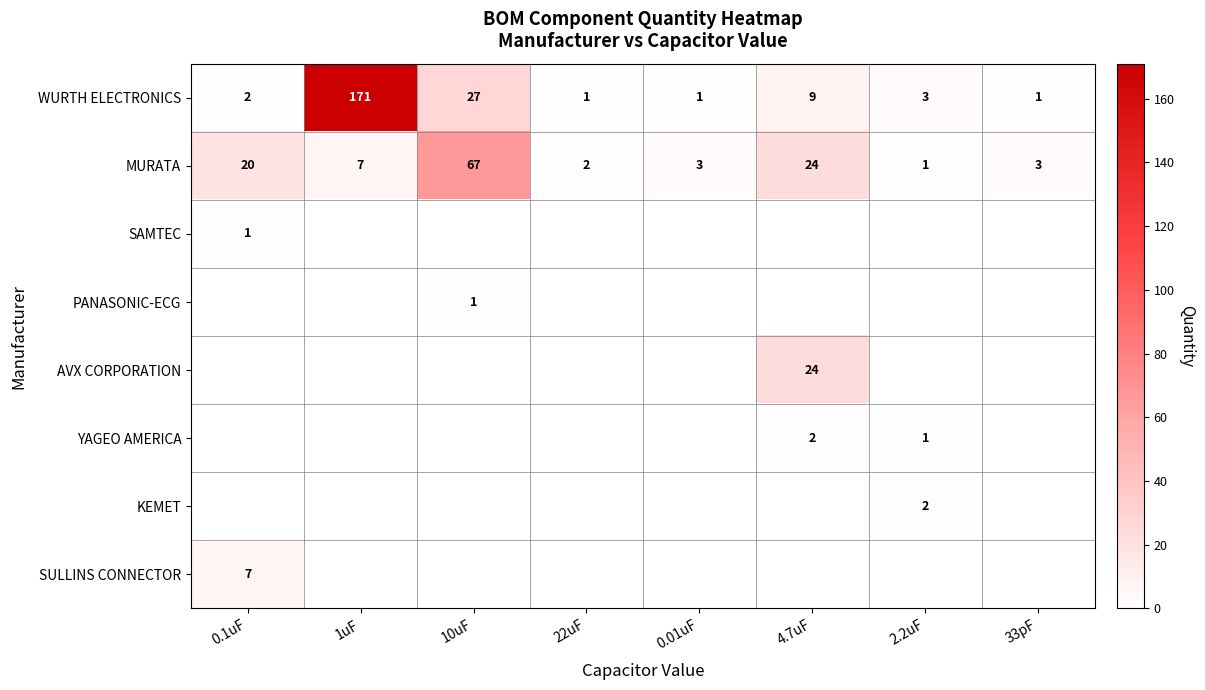

At which label is MURATA closest to 34?

4.7uF